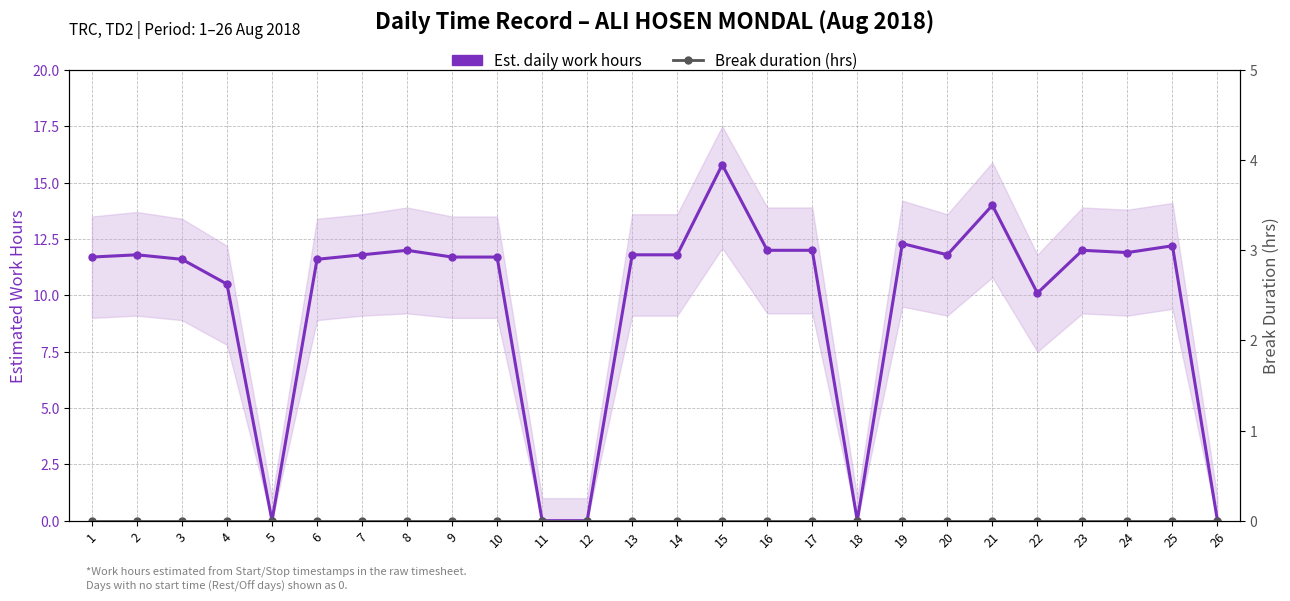

At which category does Est. daily work hours reach its first local valley?

5